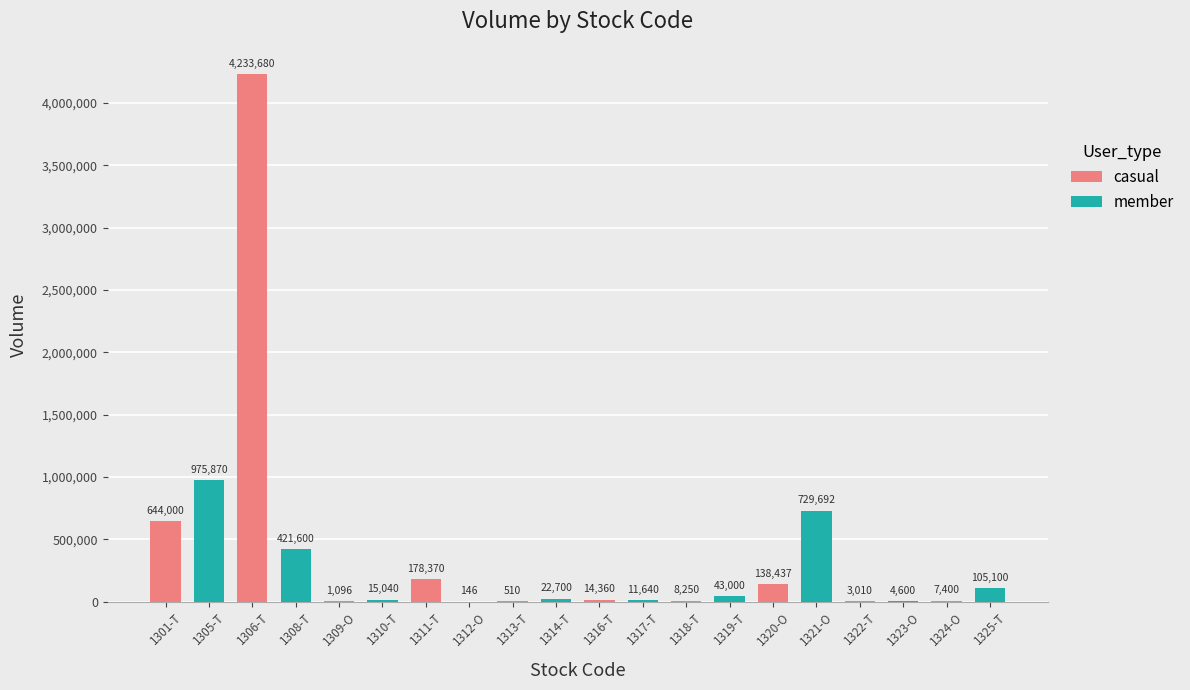

Which label corresponds to the largest value in the chart?

1306-T